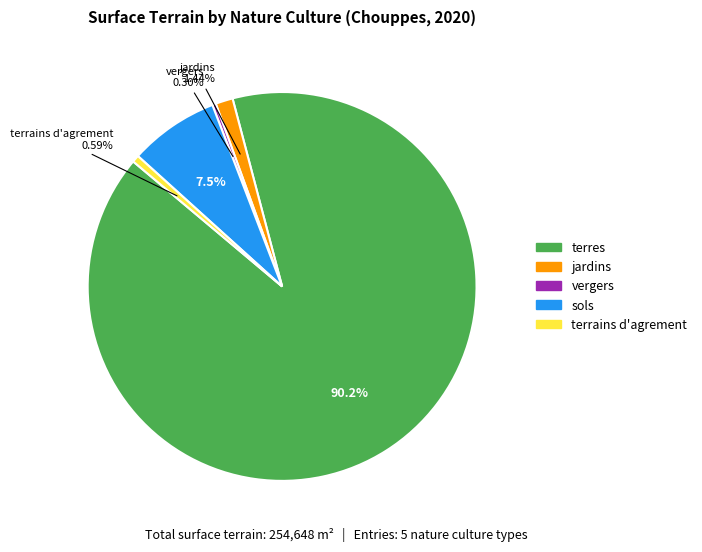

Is there any slice that represents more than half of the pie?

Yes